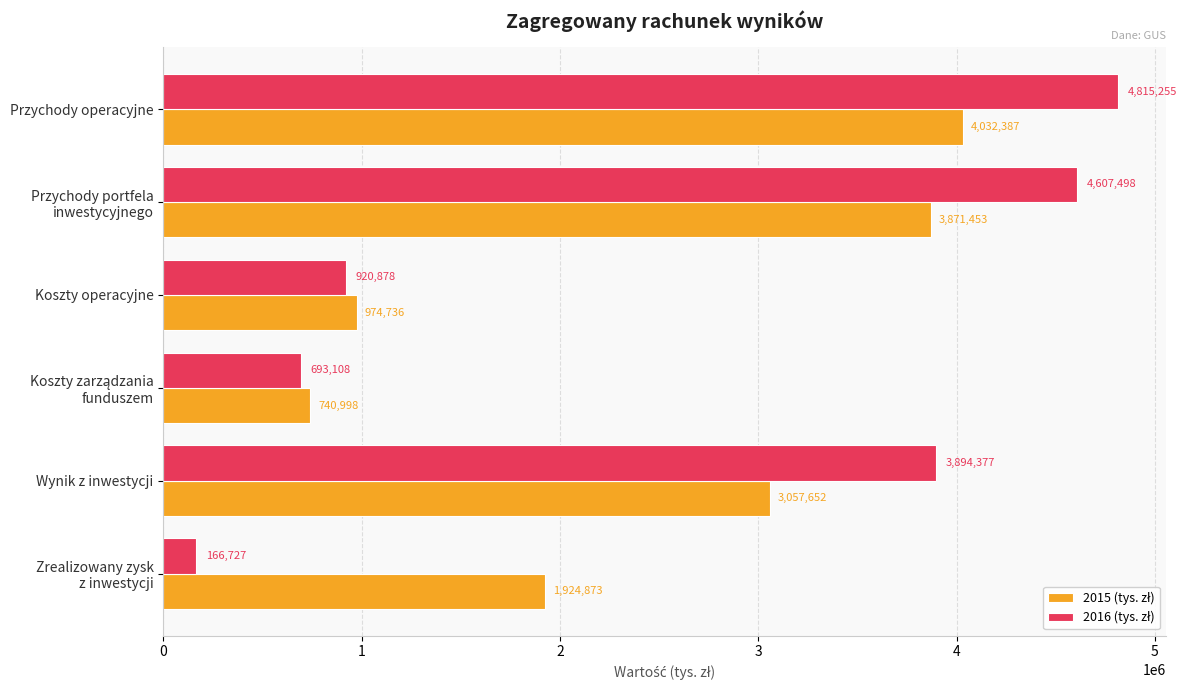

What is the greatest value displayed?

4815255.1